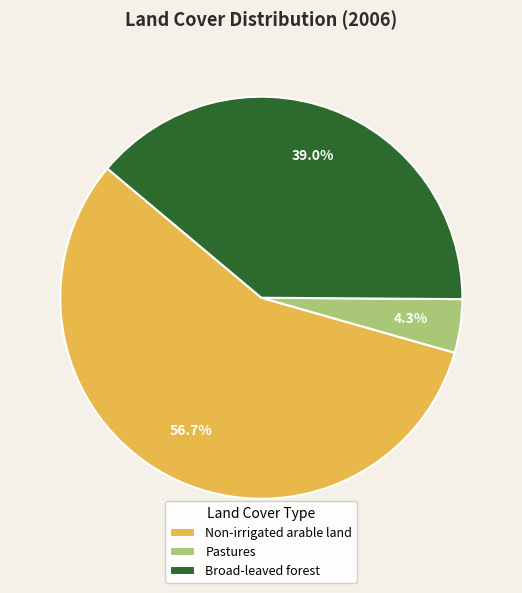

Which category has the smallest portion of the pie?

Pastures